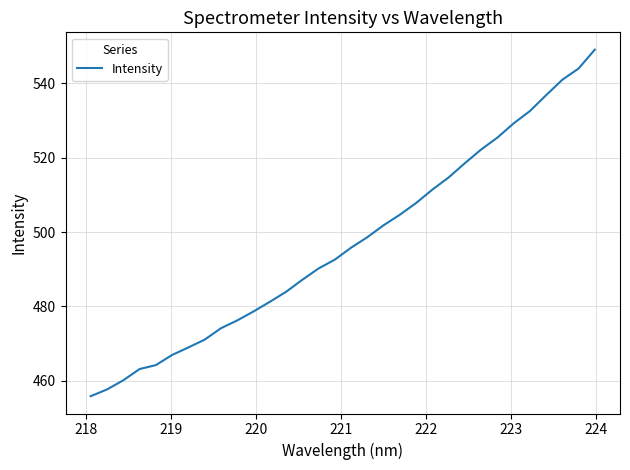

What is the minimum value shown in the chart?

455.9